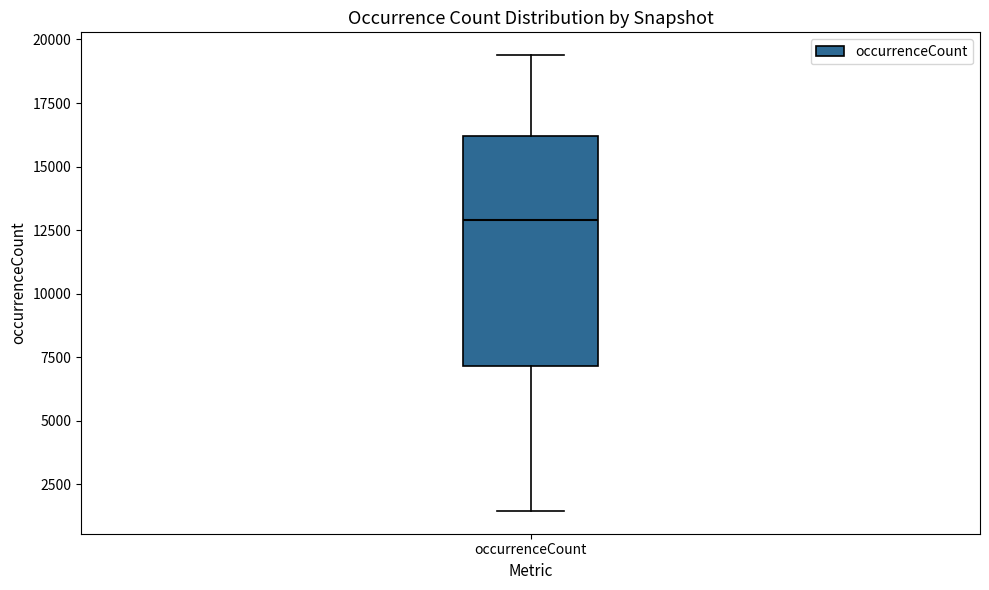

Transcribe this box plot: give where the median line is, the range the box spans, and where the two whiskers end, as read against the y-axis. The values are not printed on the chart, so give them approximately, as read against the axis.

median 13000, box 7000 to 16000, whiskers 1500 to 19500